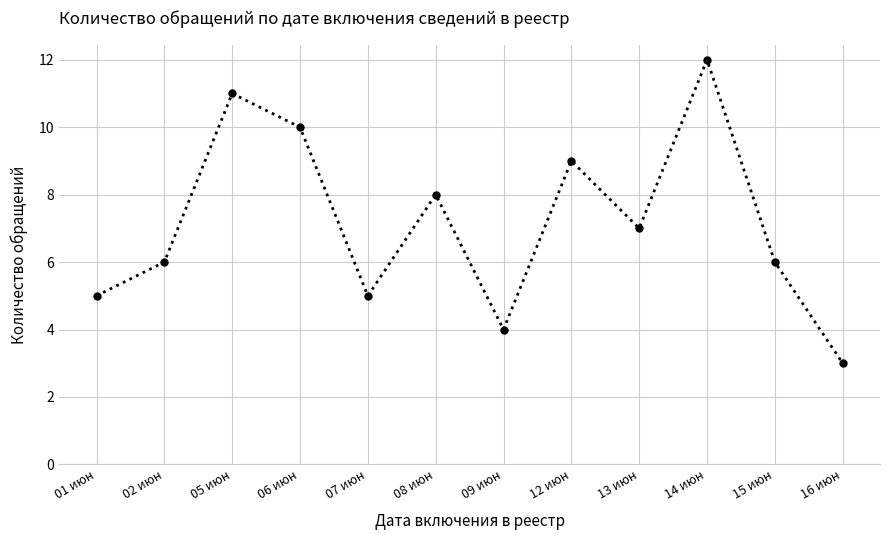

True or false: the data shows 5 at 16 июн.

False